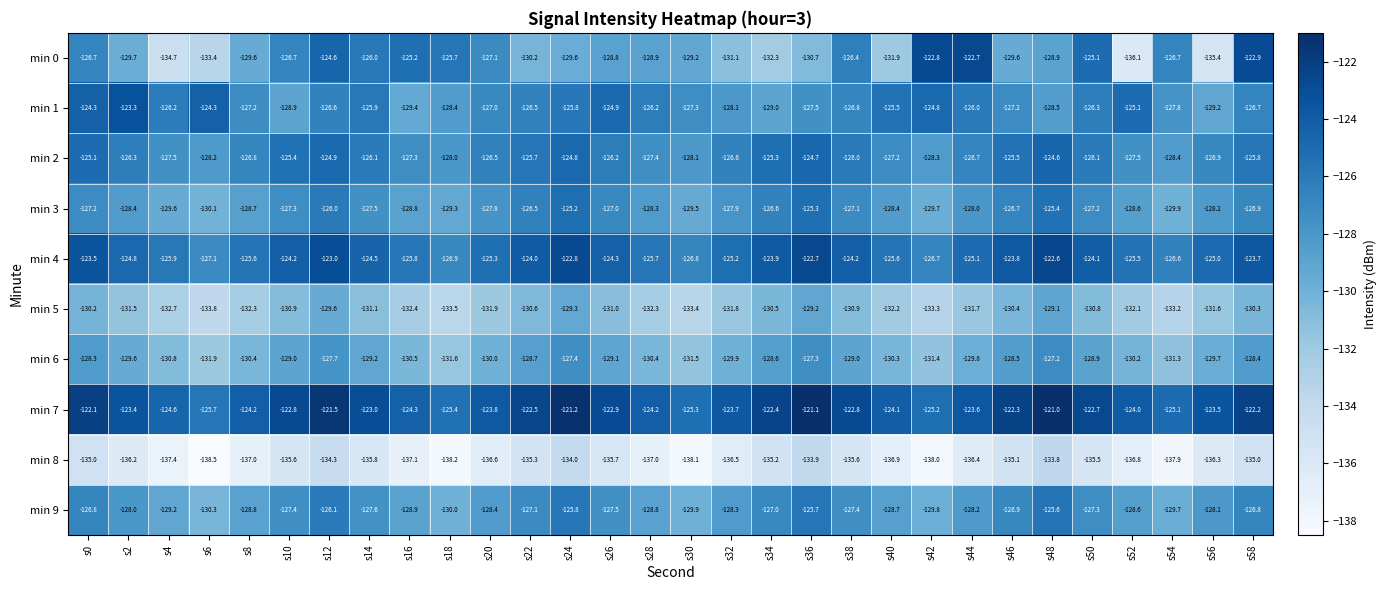

Is it true that min 7 equals -218.1 at s26?

False